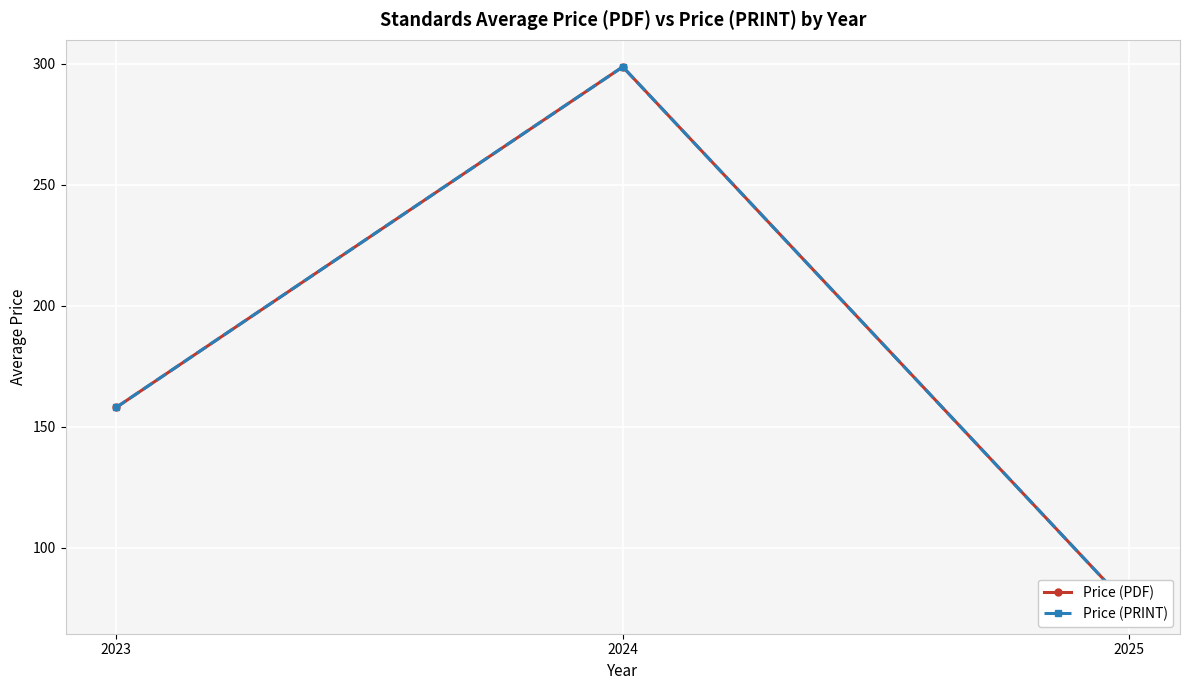

What is the average value of the Price (PRINT) series?

177.5